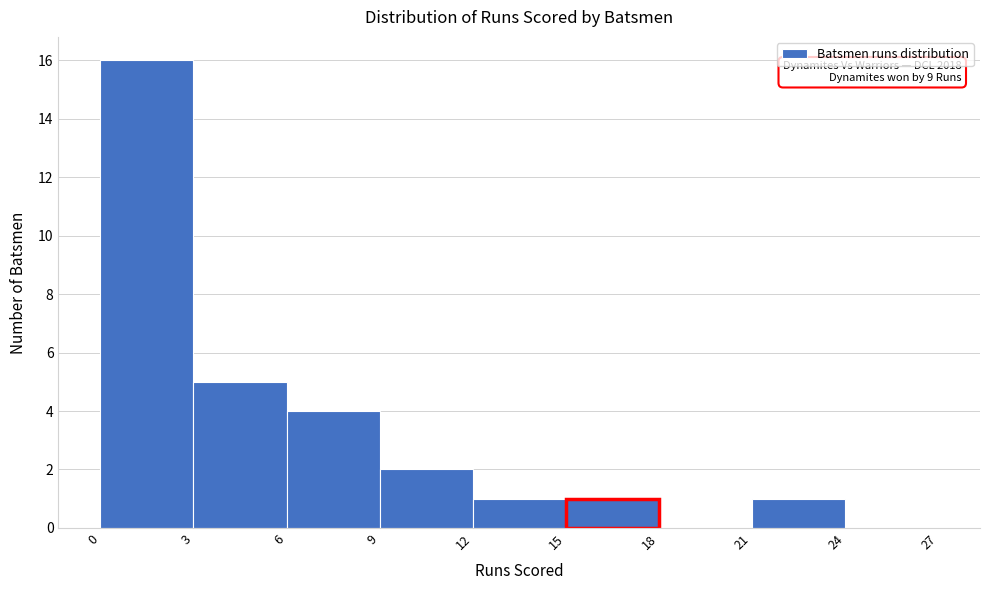

Over which range of the x-axis is the bar tallest?

0 to 3